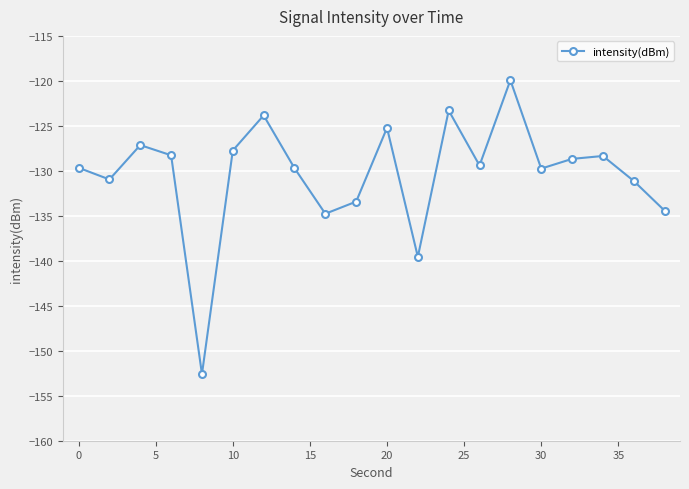

What is the value of the 7th point from the left?

-123.8